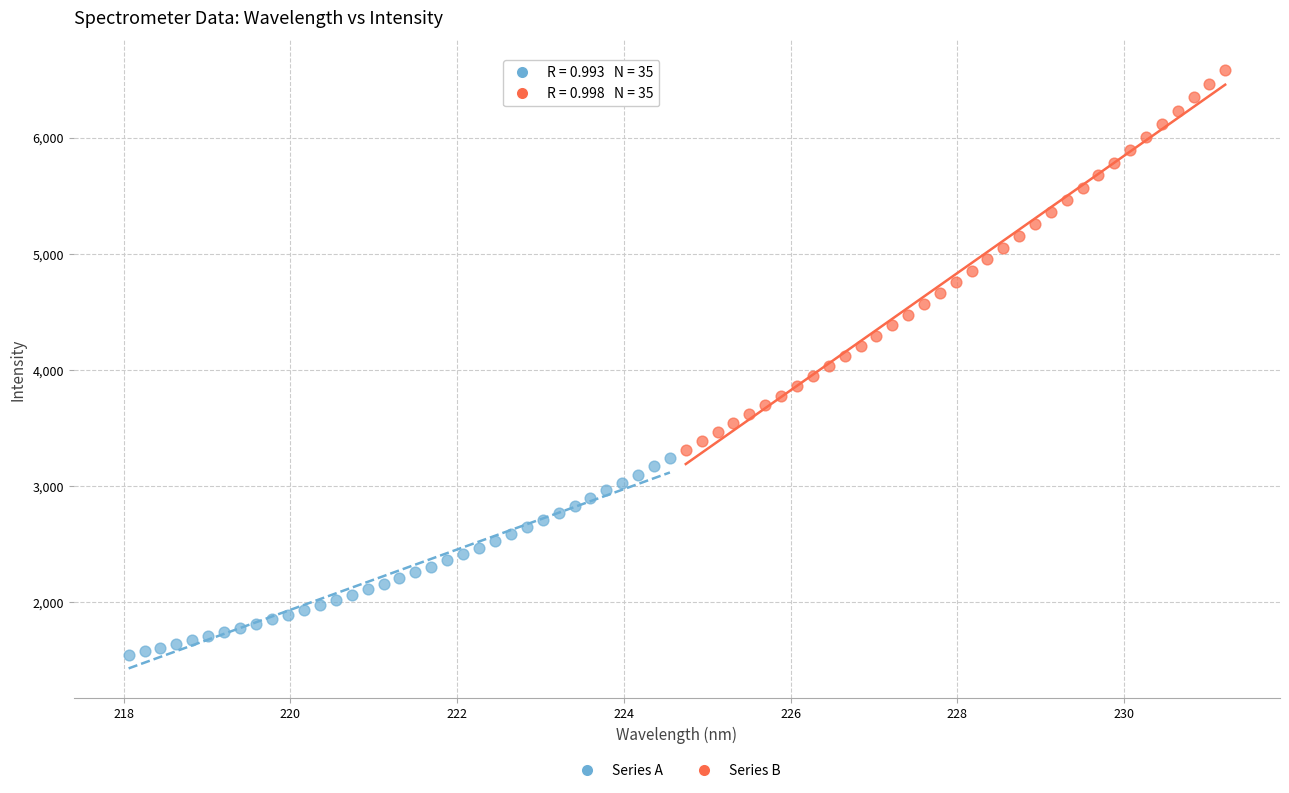

Which series contains the lowest Y value?

Series A